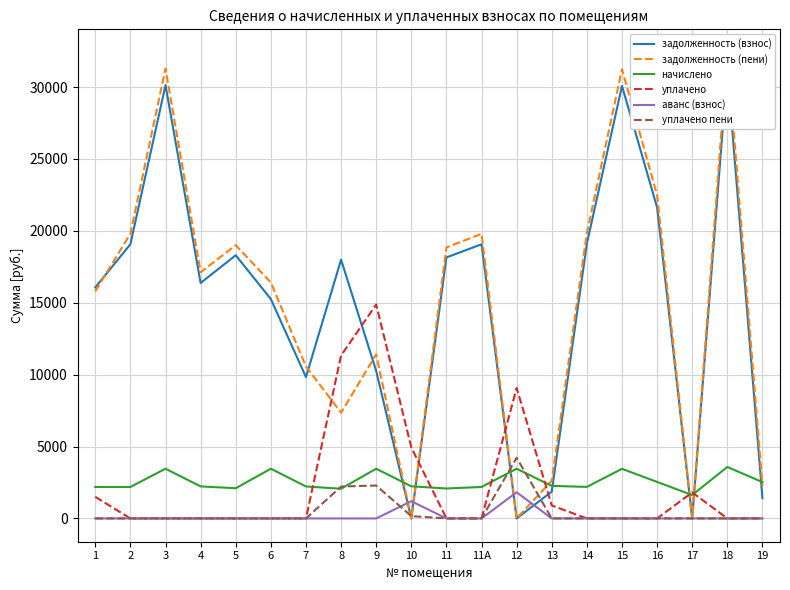

Between 9 and 11А, which is larger?

11А